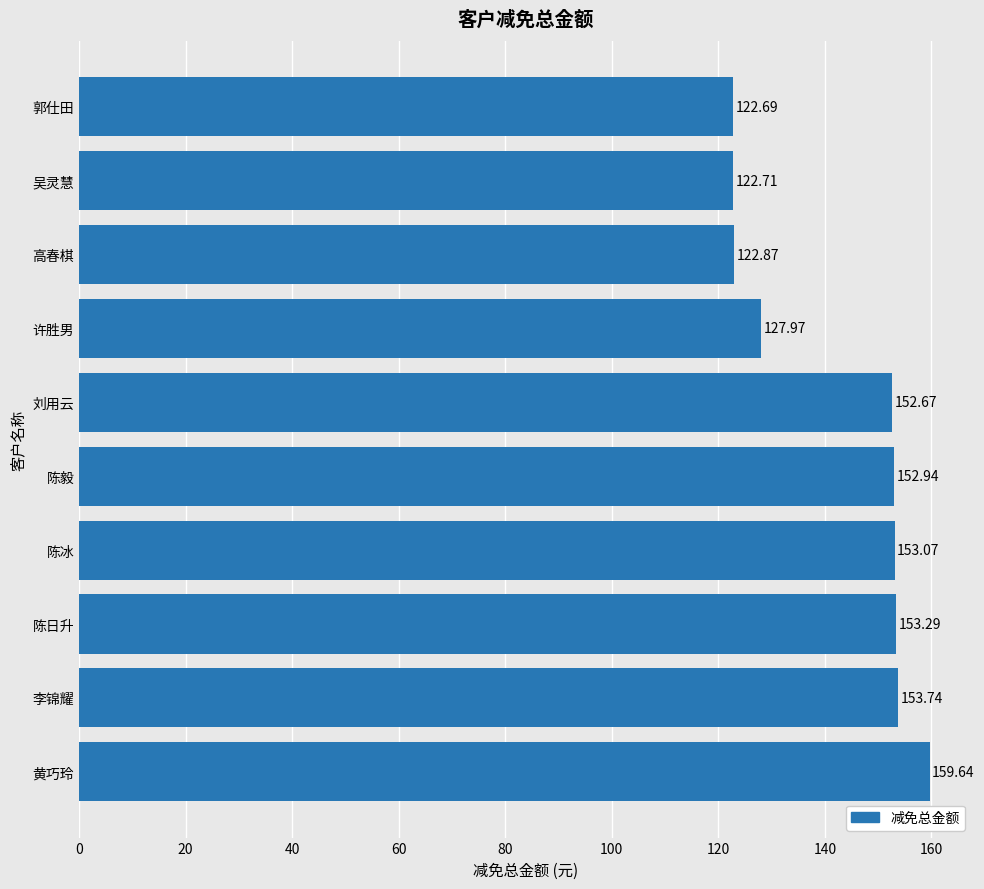

Which label corresponds to the smallest value in the chart?

郭仕田